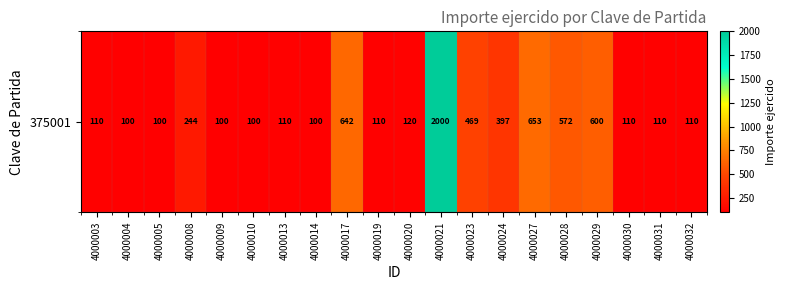

Reading left to right, what are all the values shown in this chart?

4000003=110.0	4000004=100.0	4000005=100.0	4000008=244.0	4000009=100.0	4000010=100.0	4000013=110.0	4000014=100.0	4000017=642.5	4000019=110.0	4000020=120.0	4000021=2000.0	4000023=469.5	4000024=397.0	4000027=653.3	4000028=572.5	4000029=600.0	4000030=110.0	4000031=110.0	4000032=110.0